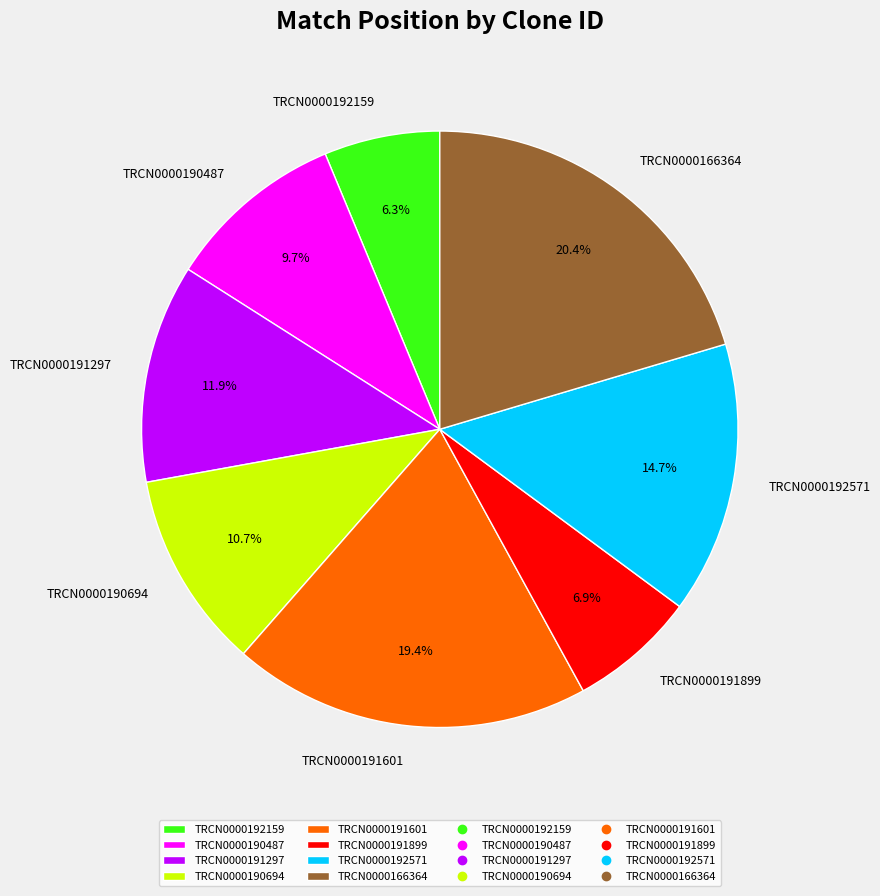

Approximately how many times larger is the value at TRCN0000190487 compared to TRCN0000166364?

0.5